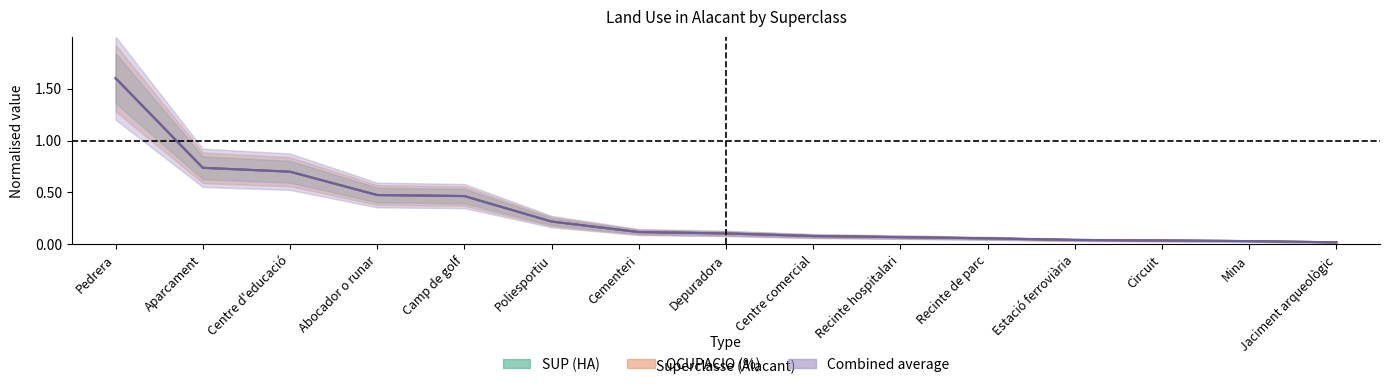

True or false: SUP (HA) and OCUPACIO (%) intersect in this chart.

False